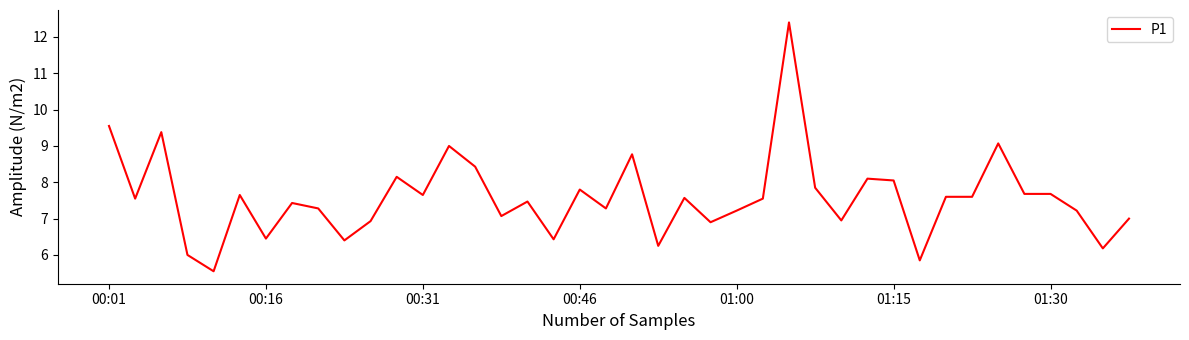

What is the greatest value displayed?

12.4